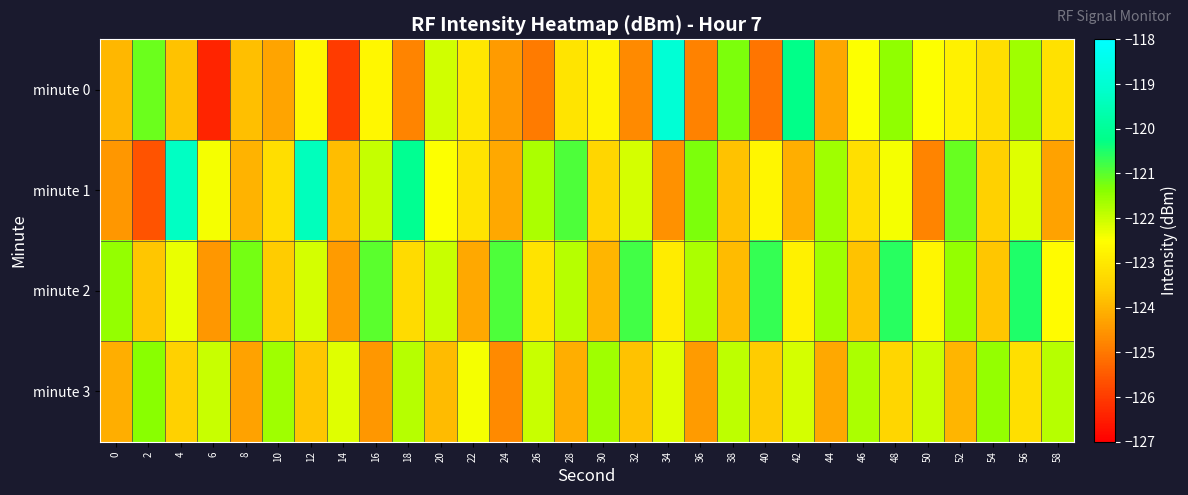

Which label corresponds to the largest value in the chart?

34